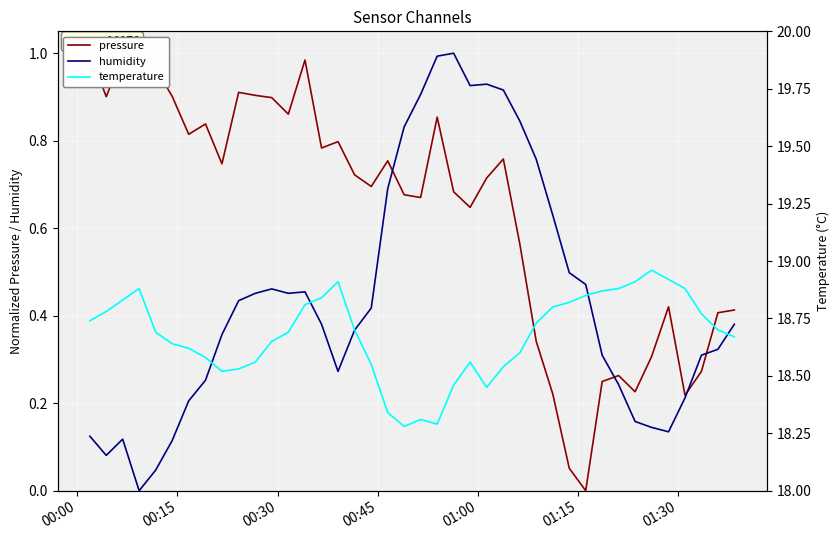

Is the value of humidity at 28 greater than the value of temperature at 27?

No